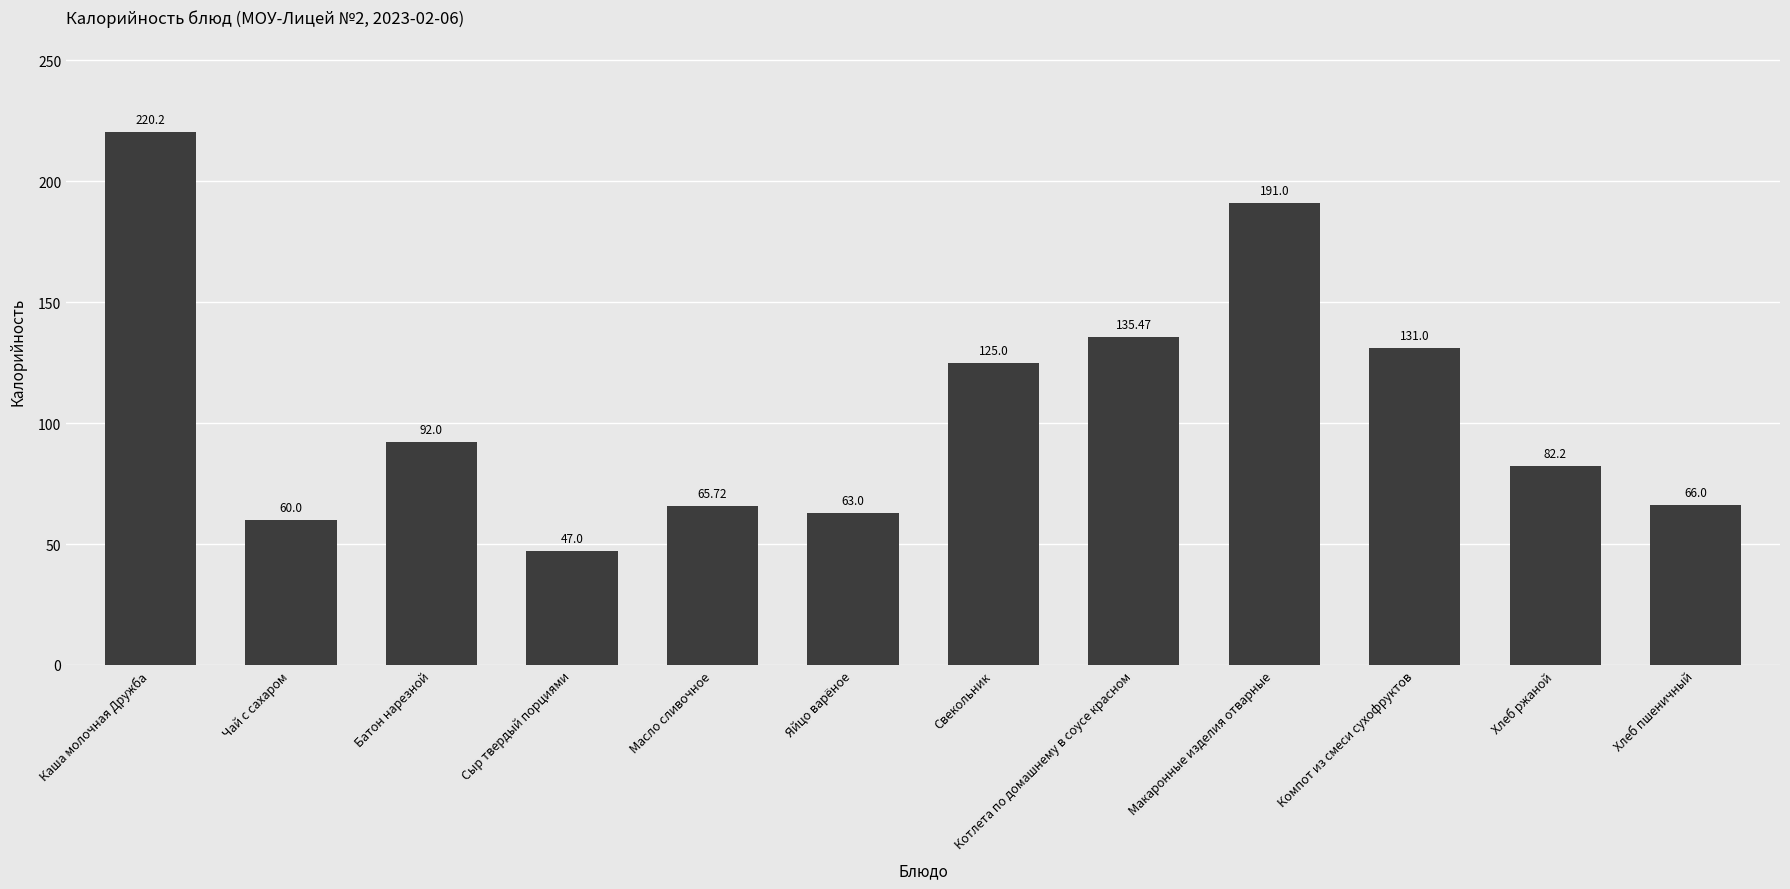

Which label corresponds to the largest value in the chart?

Каша молочная Дружба